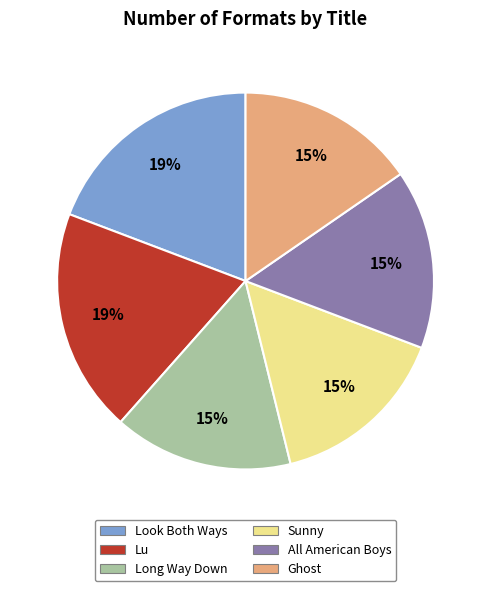

Do Lu and Look Both Ways together represent more than half of the pie?

No